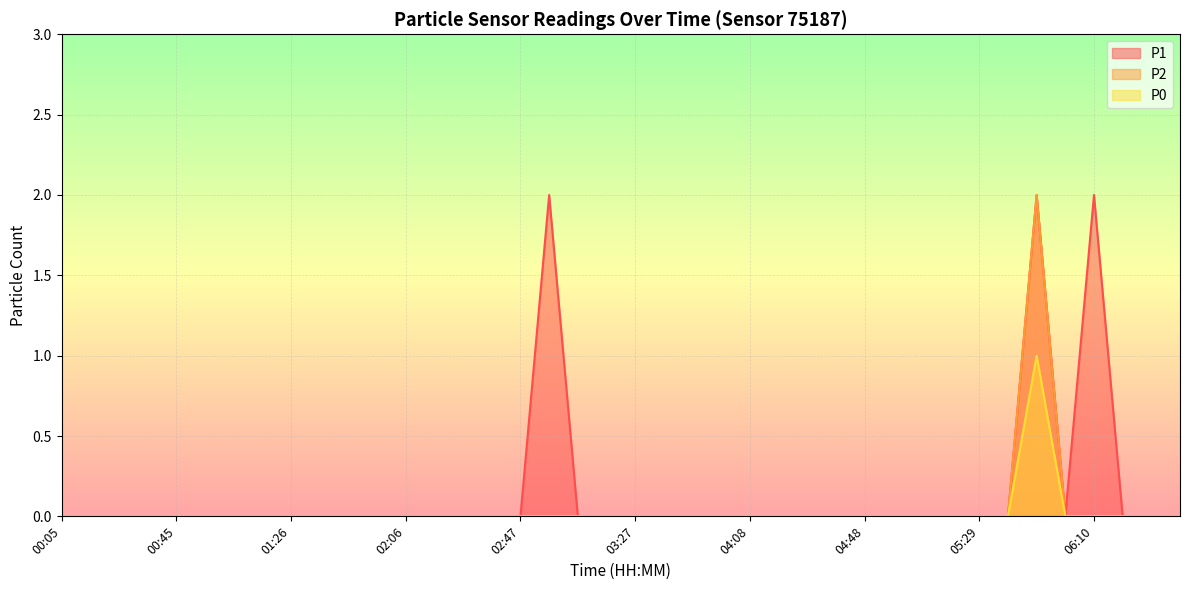

What are all the series names shown in the legend?

P1, P2, P0